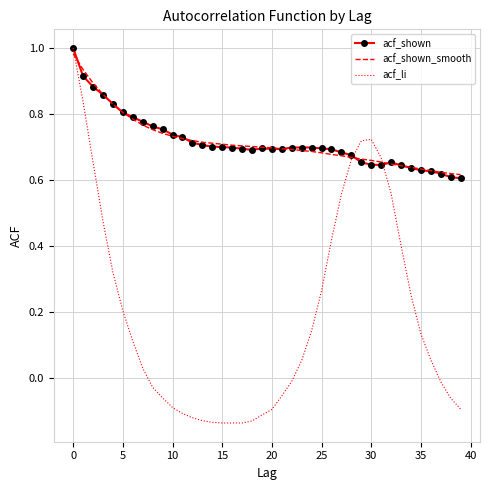

Which series has the largest range (max minus min)?

acf_li